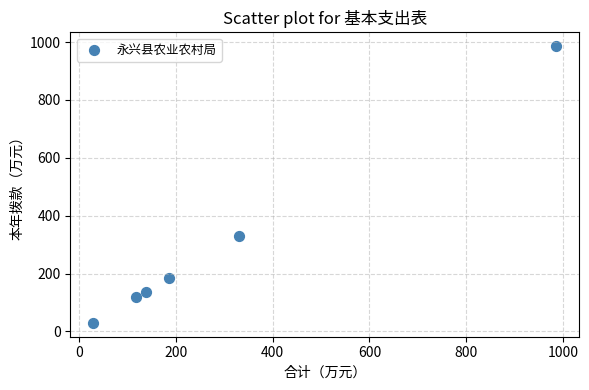

What is the average Y value?

297.9